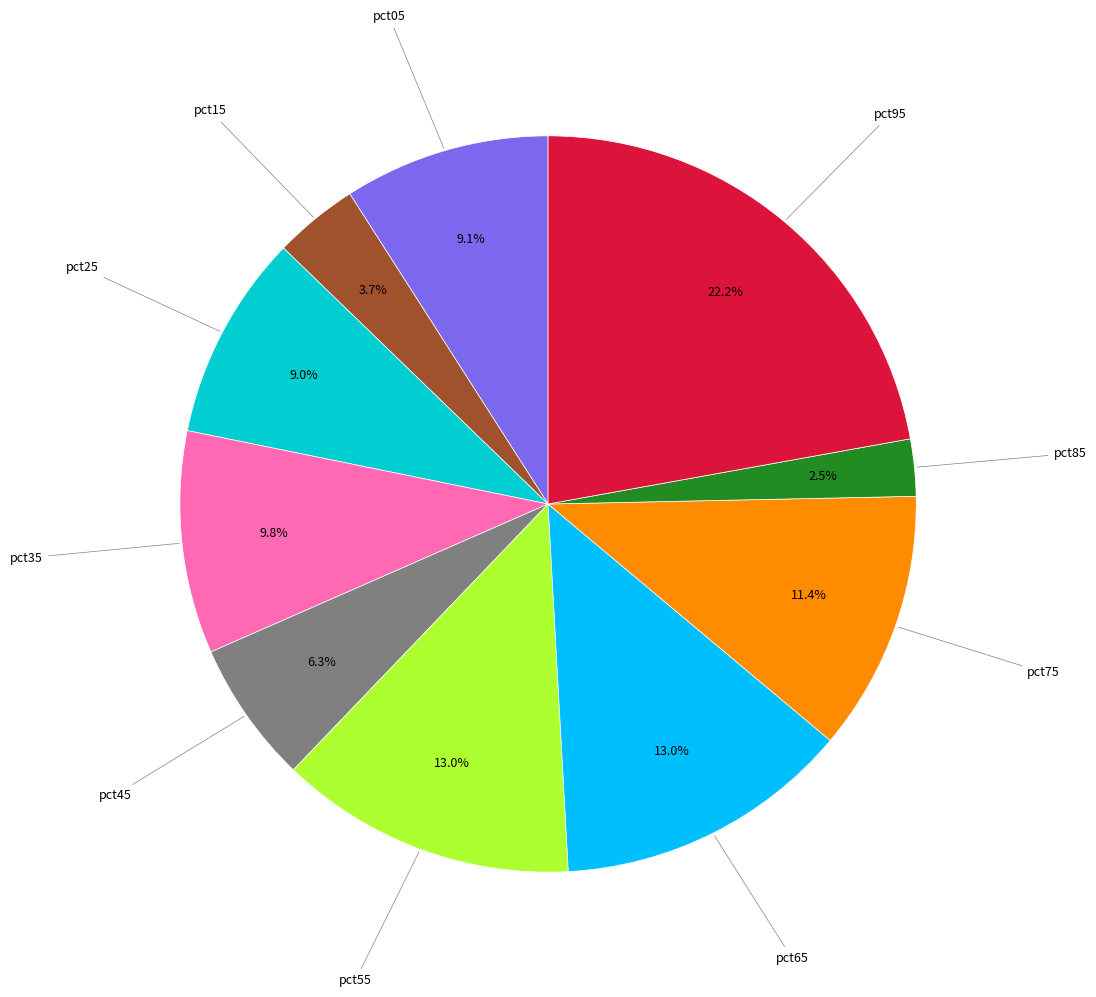

Count the number of slices in the pie.

10